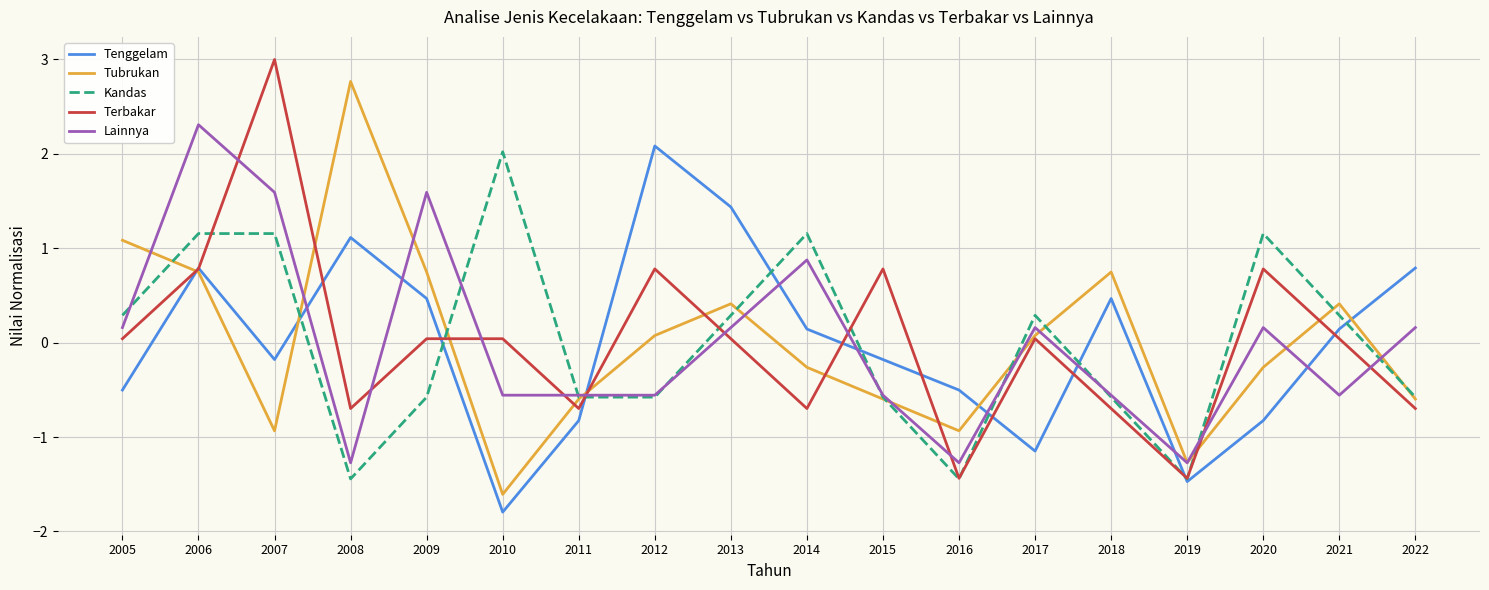

At which category is the sum across all series the highest?

2006